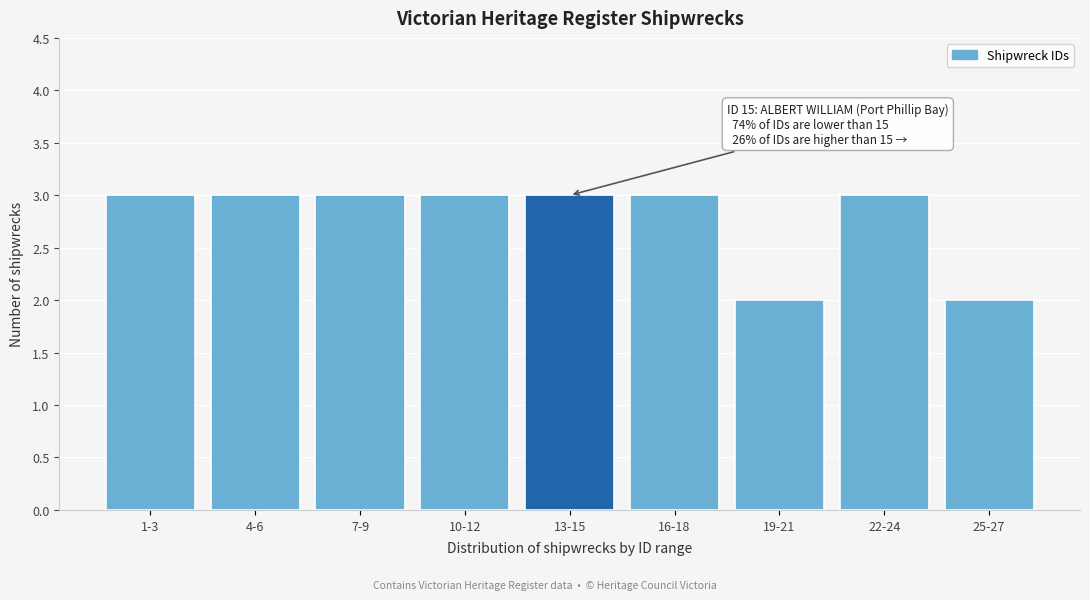

Reading left to right, what are all the values shown in this chart?

3	3	3	3	3	3	2	3	2